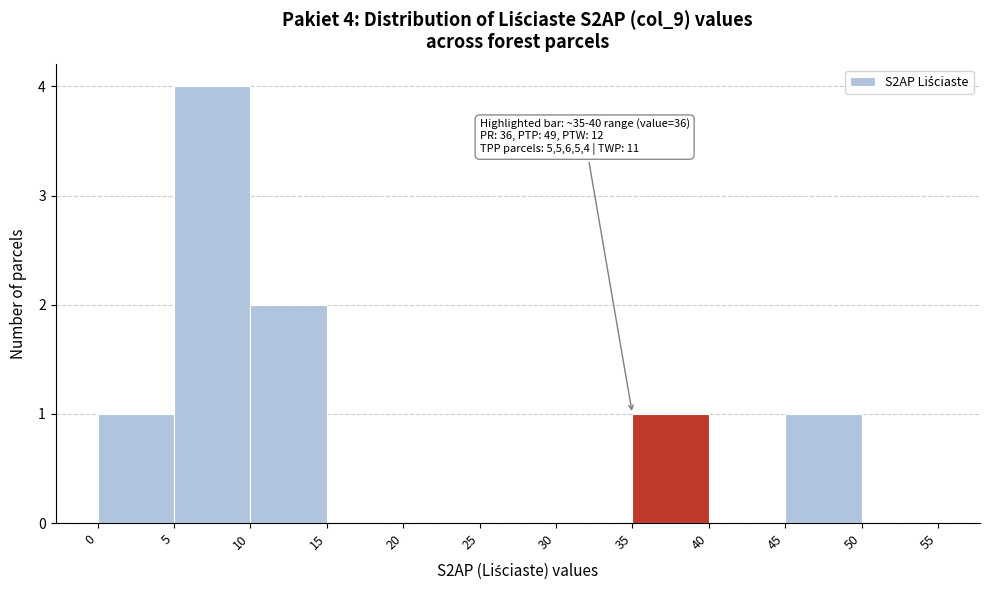

Which range on the x-axis has the tallest bar?

5 to 10